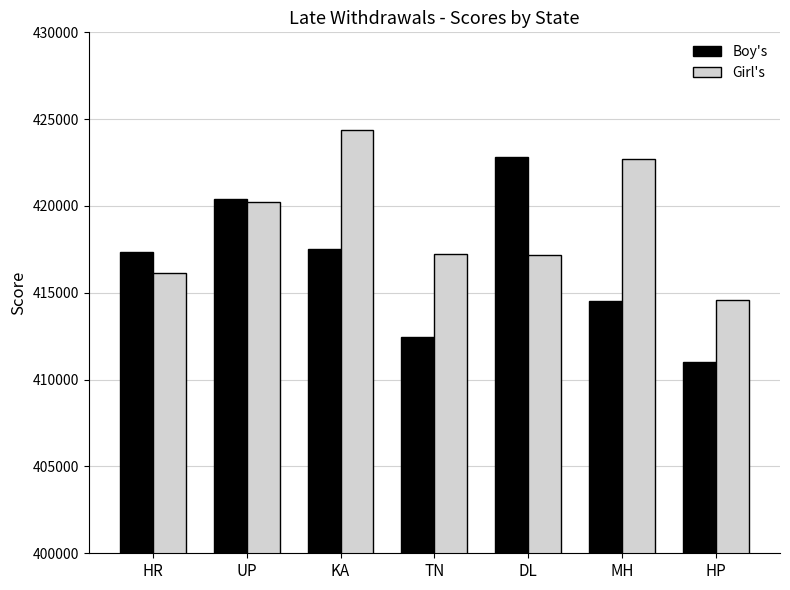

List the series in order of their peak value, lowest first.

Boy's, Girl's